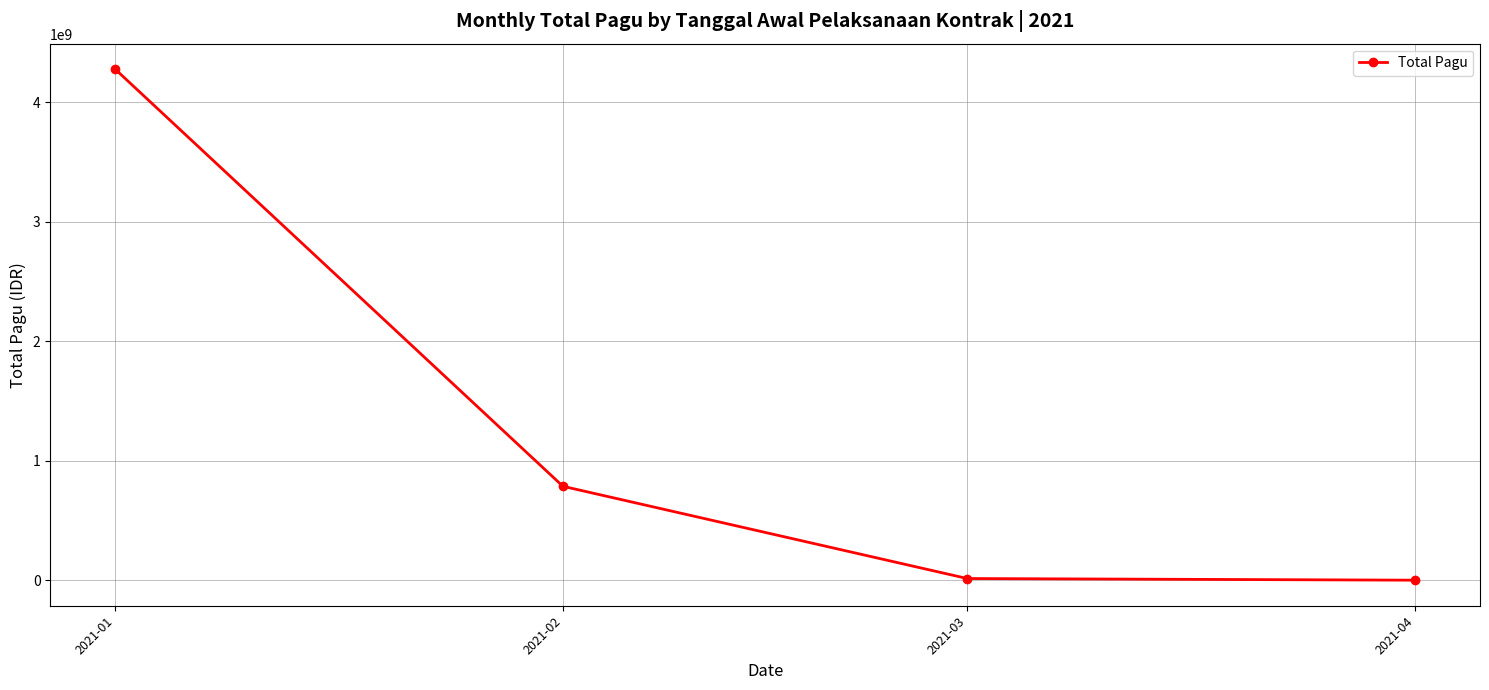

Count the number of categories in the chart.

4